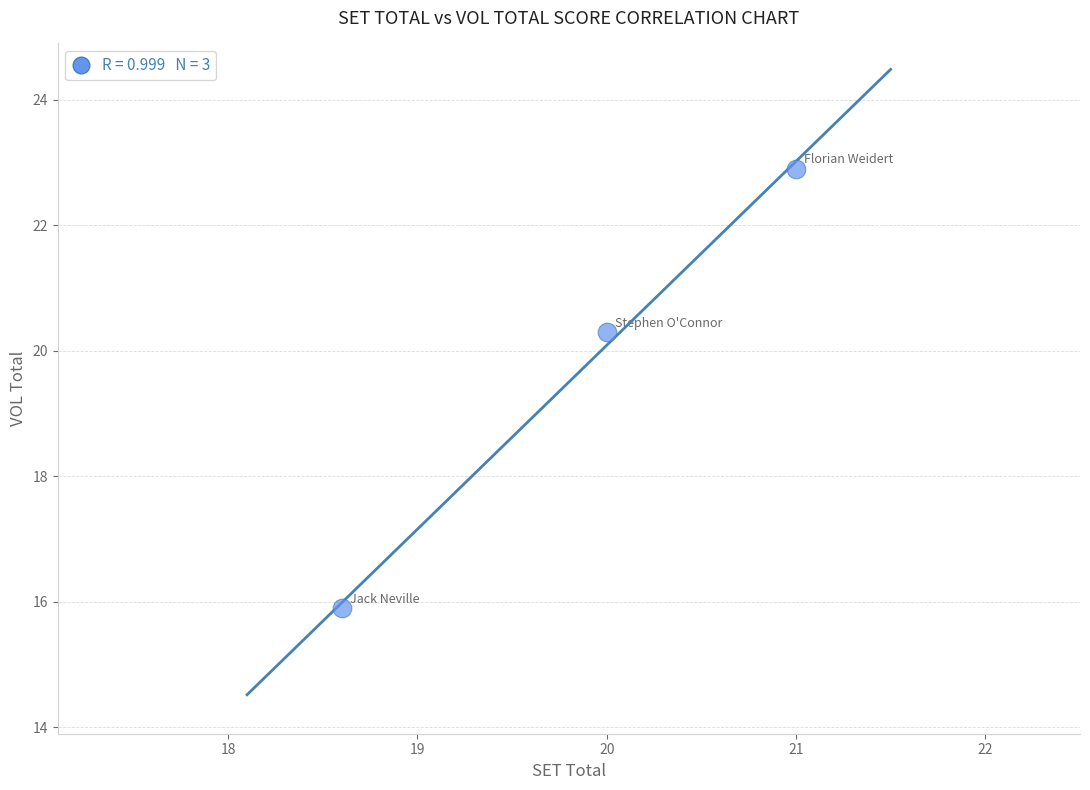

What Y value in the scatter plot is closest to 19?

20.3